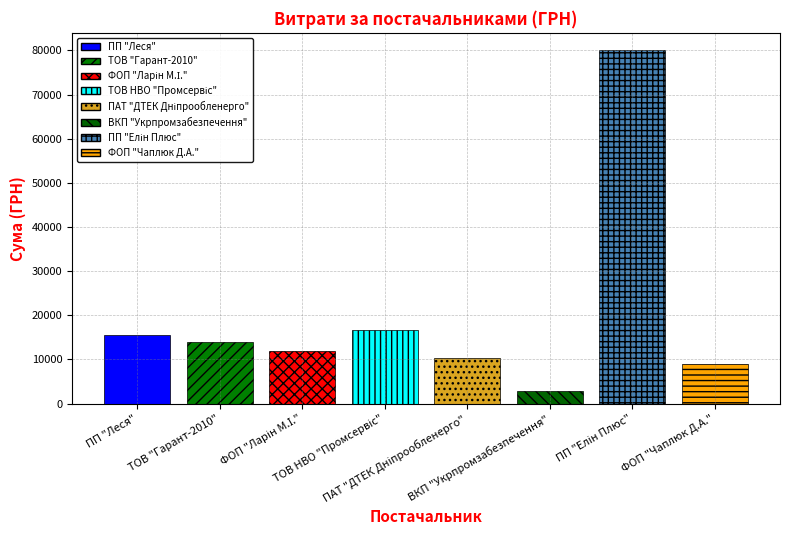

Count the number of data series in this chart.

1